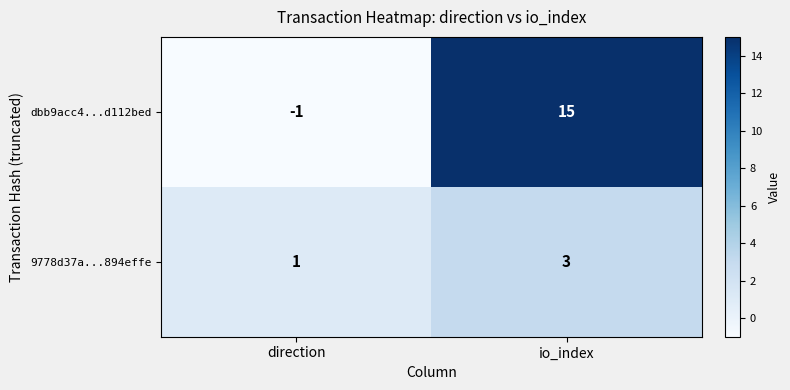

Reading right to left, list all the values displayed in this chart.

dbb9acc4...d112bed: io_index=15	direction=-1
9778d37a...894effe: io_index=3	direction=1